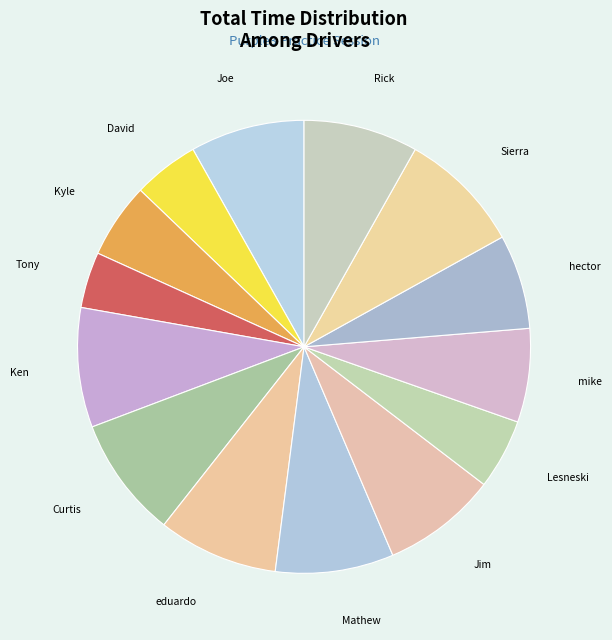

Rank the categories by value from highest to lowest.

Sierra Banegas, Curtis Zhi, eduardo diaz, Ken Ferrell, Mathew Frost, Jim Kennelly, Rick Knight, Joe Amin, hector mendoza, mike p quintero, Kyle V, Lesneski Lizzy, David Gretlein, Tony Shuter